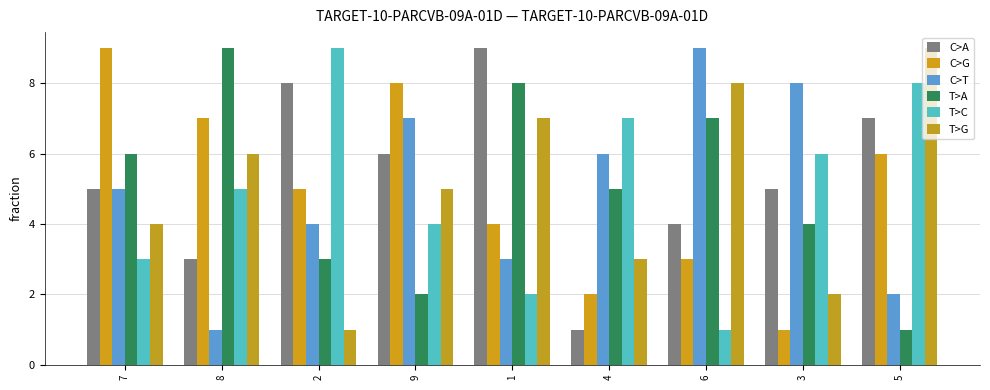

Count the number of data series in this chart.

6